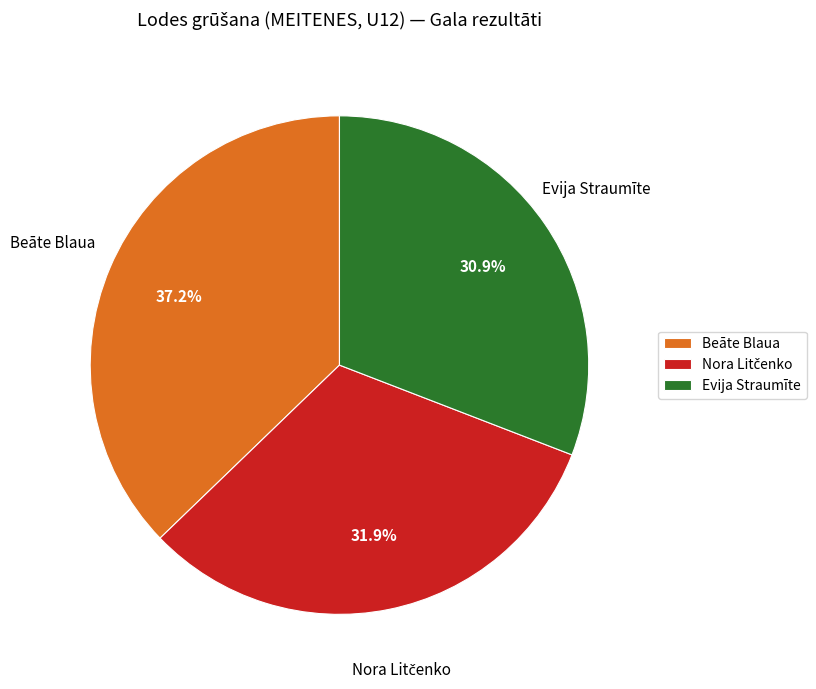

Which category has the biggest portion of the pie?

Beāte Blaua